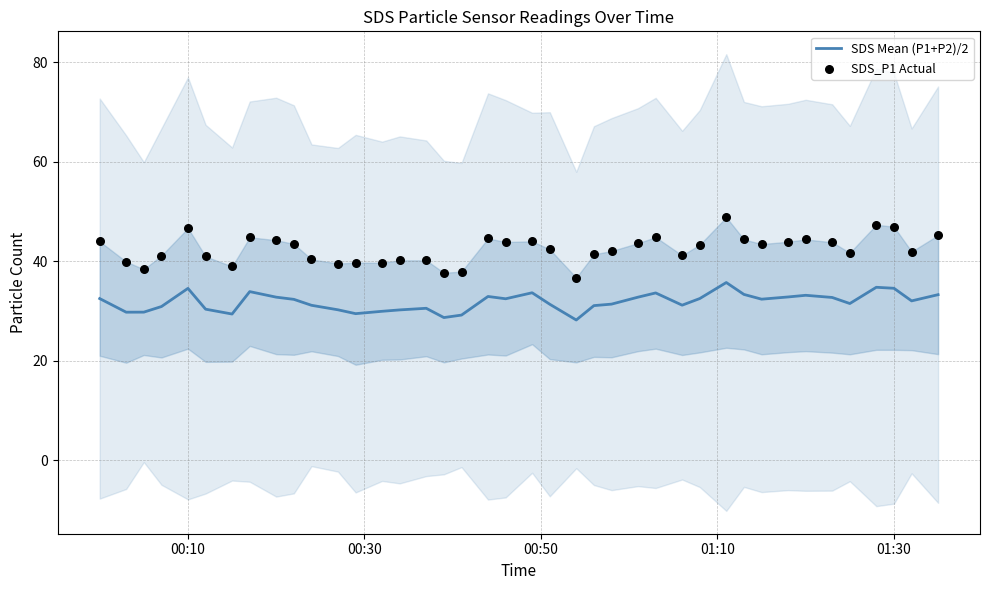

Which series reaches the minimum Y coordinate?

SDS Mean (P1+P2)/2